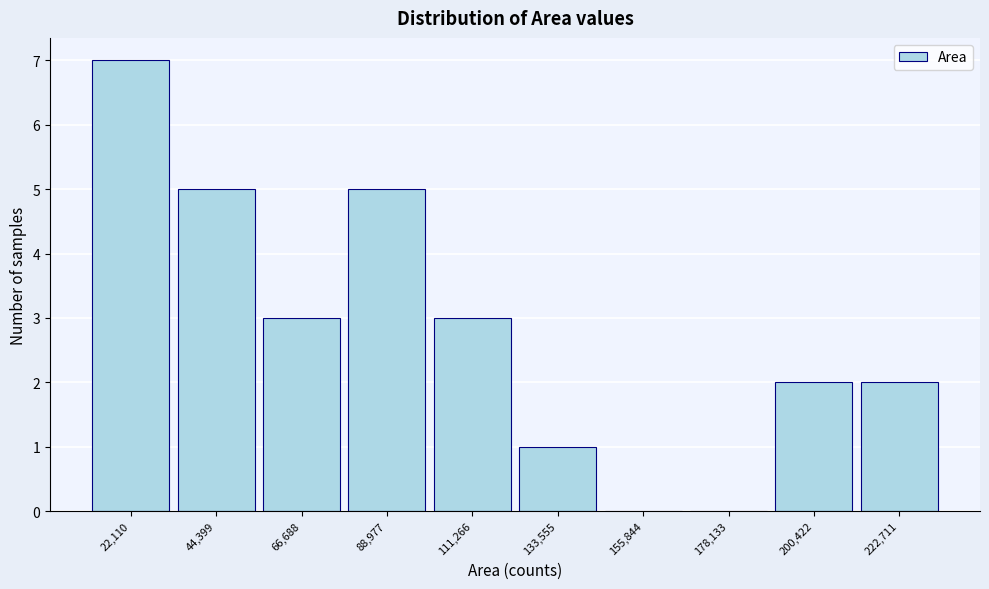

Reading right to left, extract all data points from this chart.

222,711=2	200,422=2	178,133=0	155,844=0	133,555=1	111,266=3	88,977=5	66,688=3	44,399=5	22,110=7